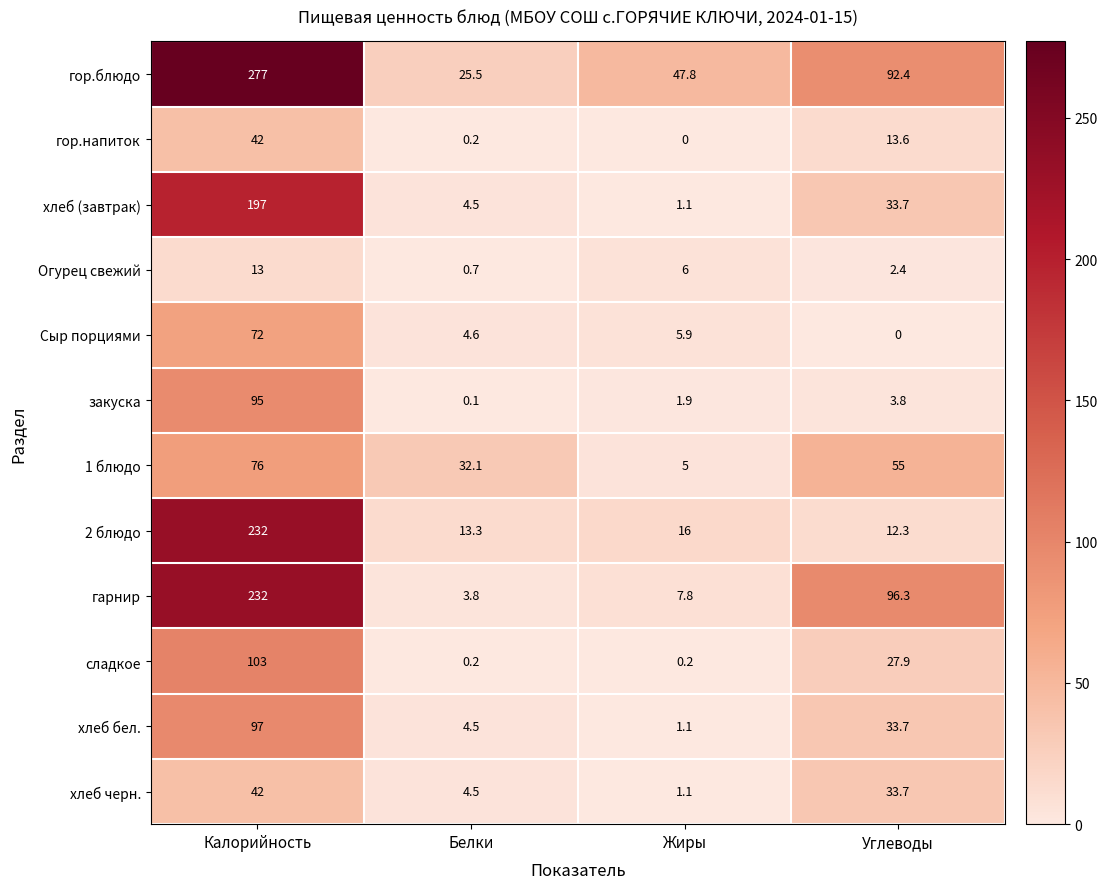

Which series has the largest range (max minus min)?

гор.блюдо